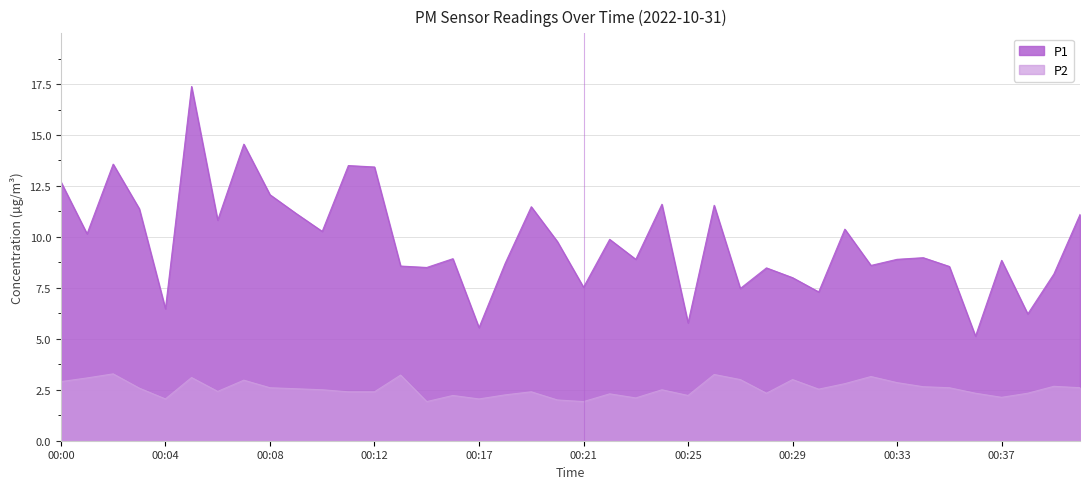

At how many categories does at least one series exceed 5?

40